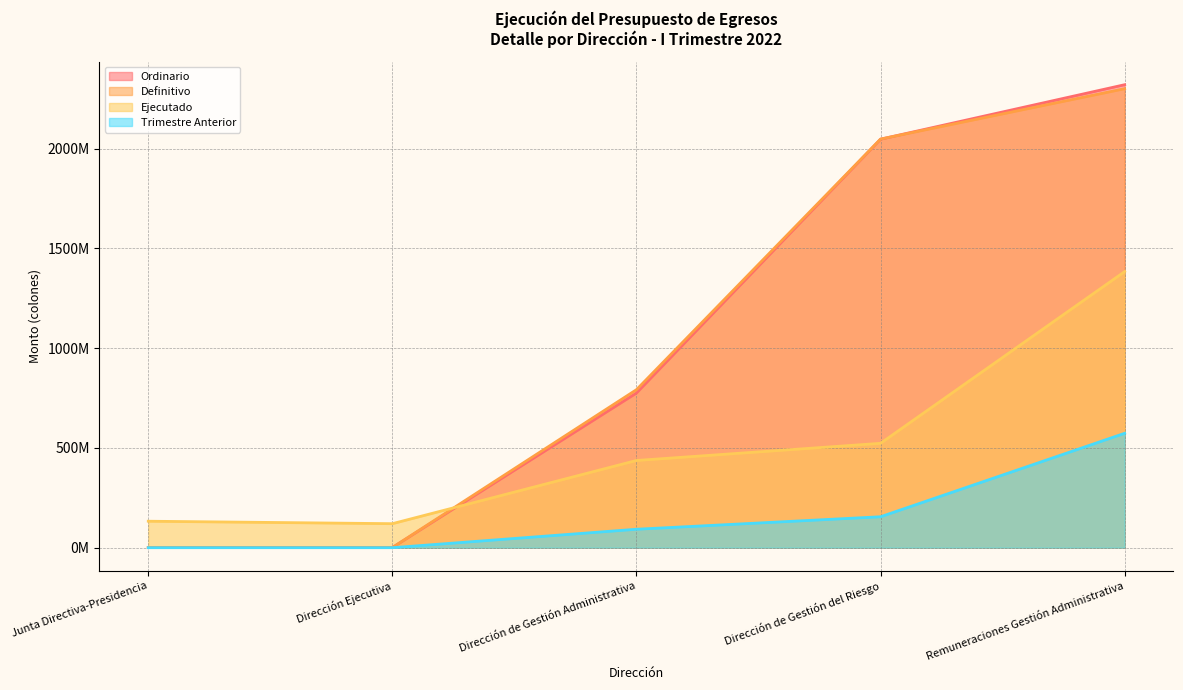

Reading left to right, transcribe all the data shown in this chart.

Ordinario: 750000.0	750000.0	775008640.0	2046986605.0	2320001109.0
Definitivo: 750000.0	750000.0	791828640.0	2047666605.0	2300045050.2
Ejecutado: 132667335.1	120340979.3	437071784.7	523027076.2	1383474594.3
Trimestre Anterior: 0.0	0.0	92442579.5	155023788.6	573261068.4